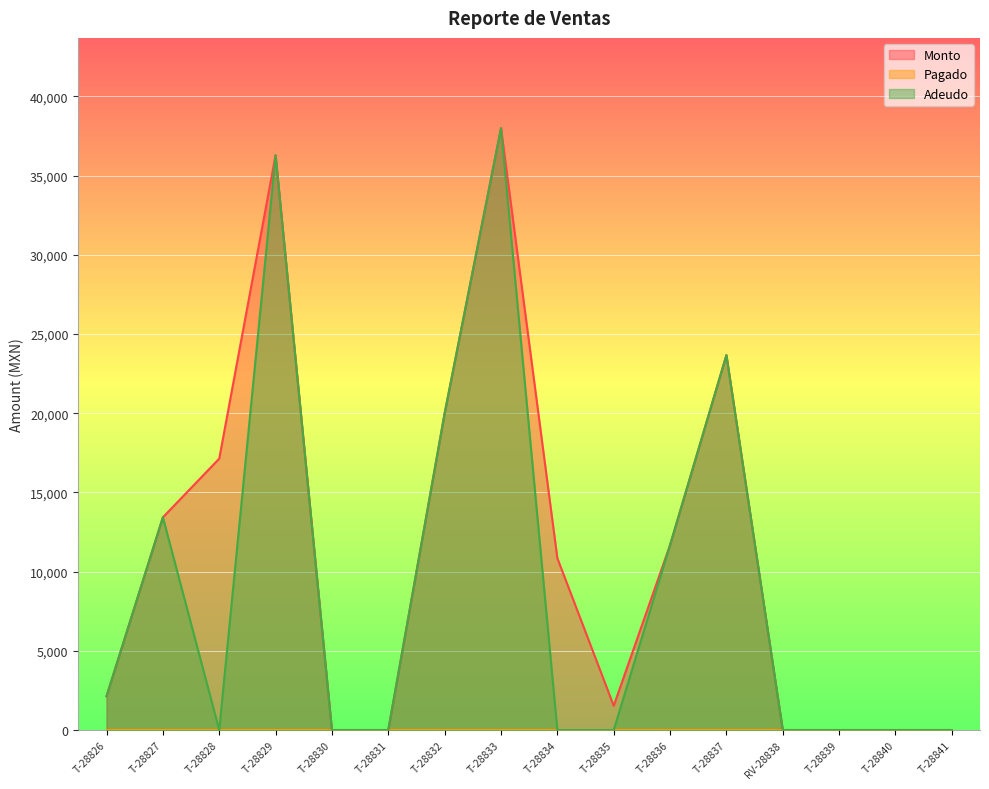

Reading right to left, transcribe all the data shown in this chart.

Monto: 0.0	0.0	0.0	0.0	23672.0	11680.0	1531.0	10850.0	38000.0	20000.0	0.0	0.0	36288.0	17137.6	13428.0	2135.0
Adeudo: 0.0	0.0	0.0	0.0	23672.0	11680.0	0.0	0.0	38000.0	20000.0	0.0	0.0	36288.0	0.0	13428.0	2135.0